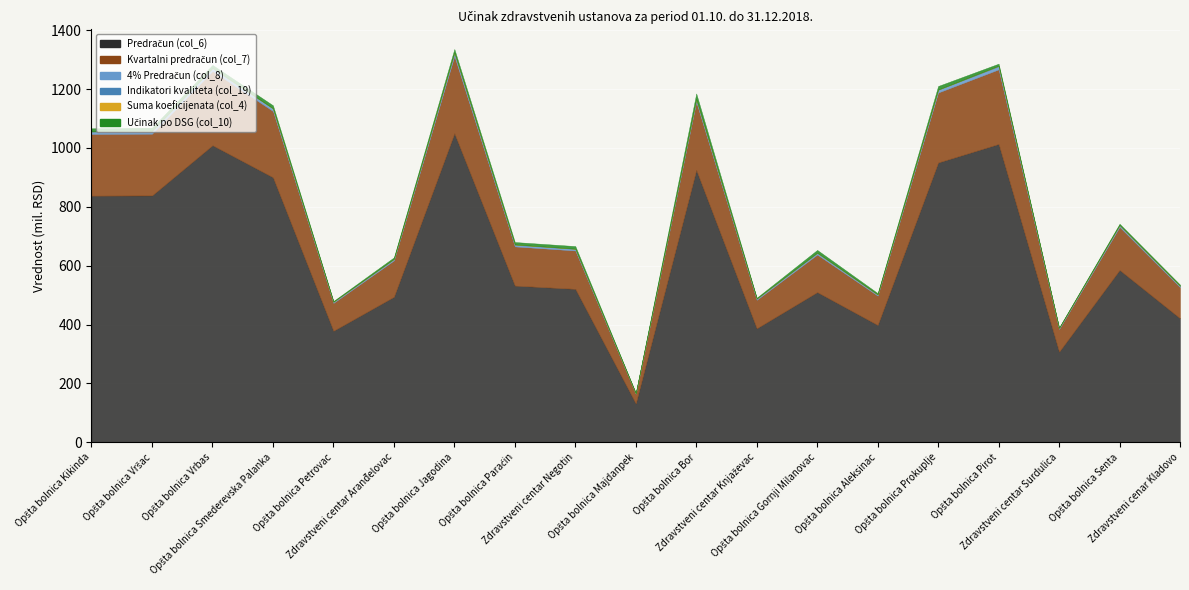

True or false: Učinak po DSG (col_10) and Suma koeficijenata (col_4) intersect in this chart.

False